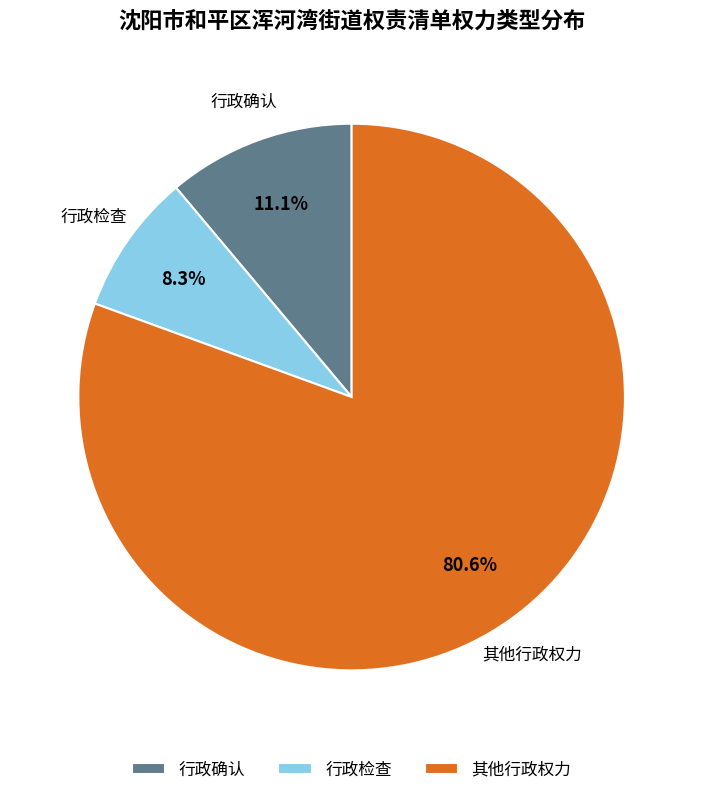

To the nearest percent, what is the difference between the largest and smallest slice percentages?

72%